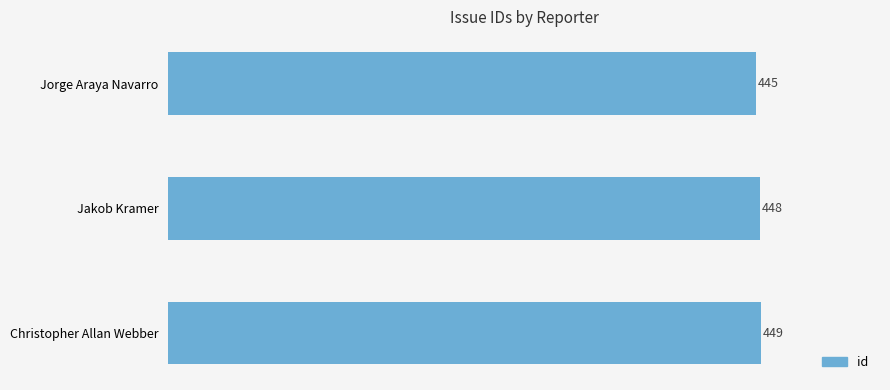

List the labels in order of value, smallest first.

Jorge Araya Navarro, Jakob Kramer, Christopher Allan Webber